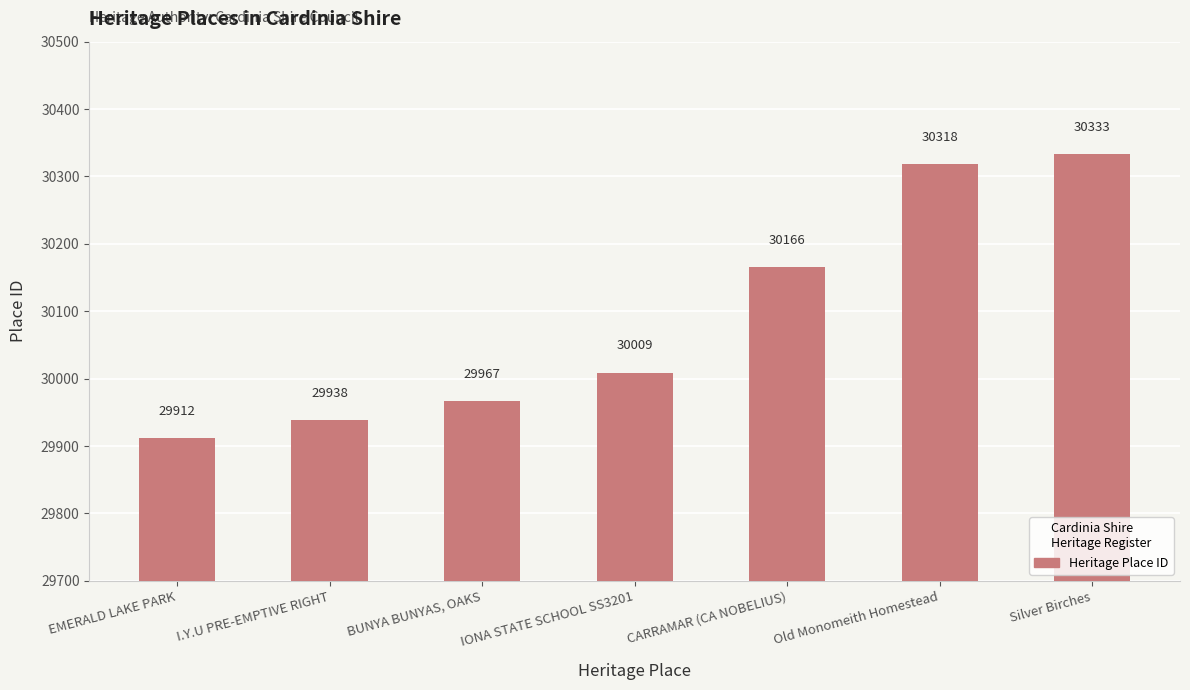

Between Old Monomeith Homestead and CARRAMAR (CA NOBELIUS), which is larger?

Old Monomeith Homestead